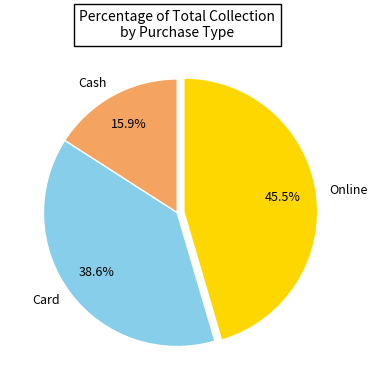

Between Online and Card, which is larger?

Online